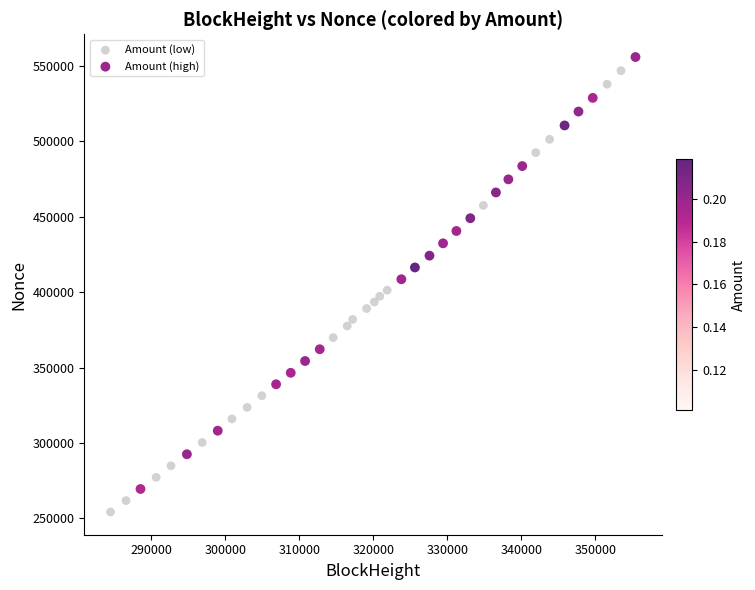

Which series has the widest spread of Y values?

Amount (low)